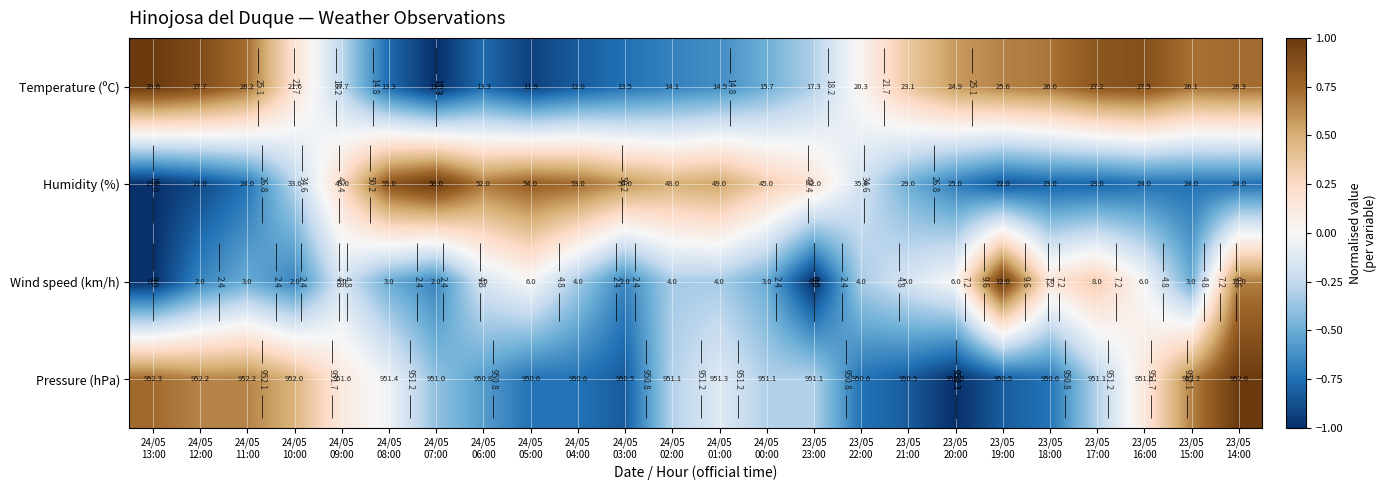

Which category has the lowest value in the Wind speed (km/h) series?

24/05 13:00